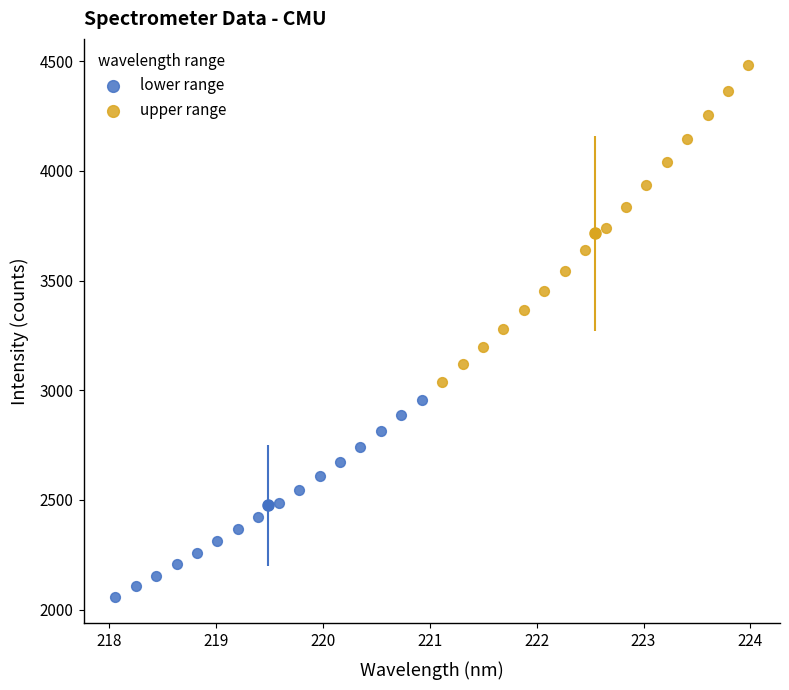

Which series contains the highest Y value?

upper range